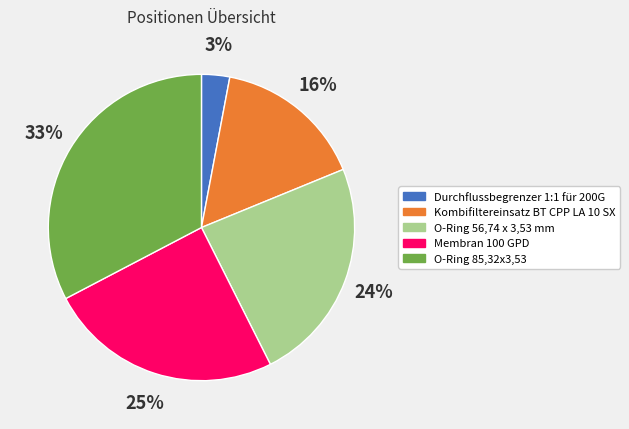

Rank the categories by value from lowest to highest.

Durchflussbegrenzer 1:1 für 200G, Kombifiltereinsatz BT CPP LA 10 SX, O-Ring 56,74 x 3,53 mm, Membran 100 GPD, O-Ring 85,32x3,53